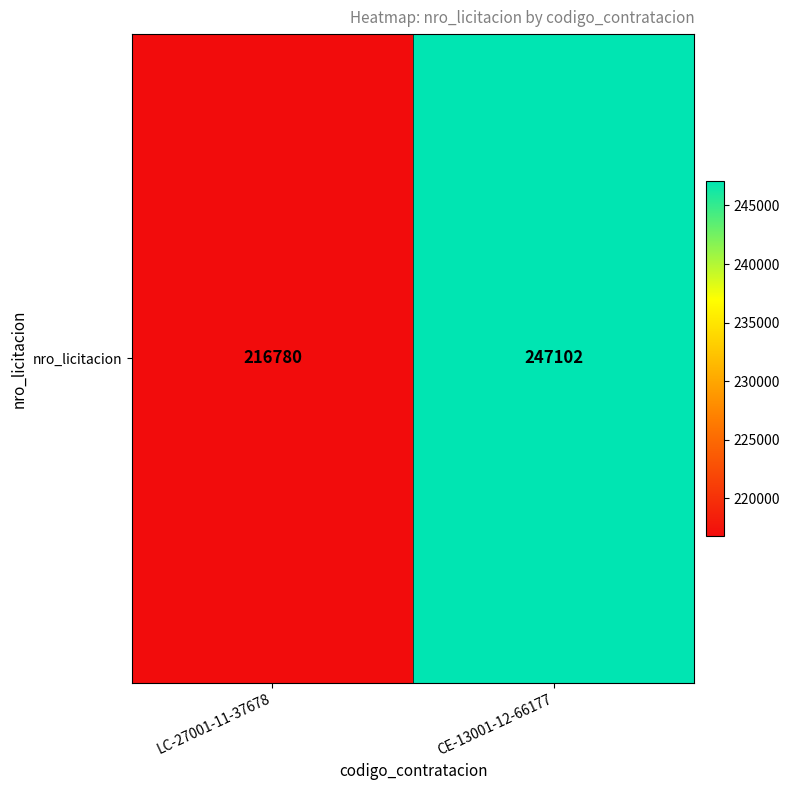

What value does the data have at CE-13001-12-66177?

247102